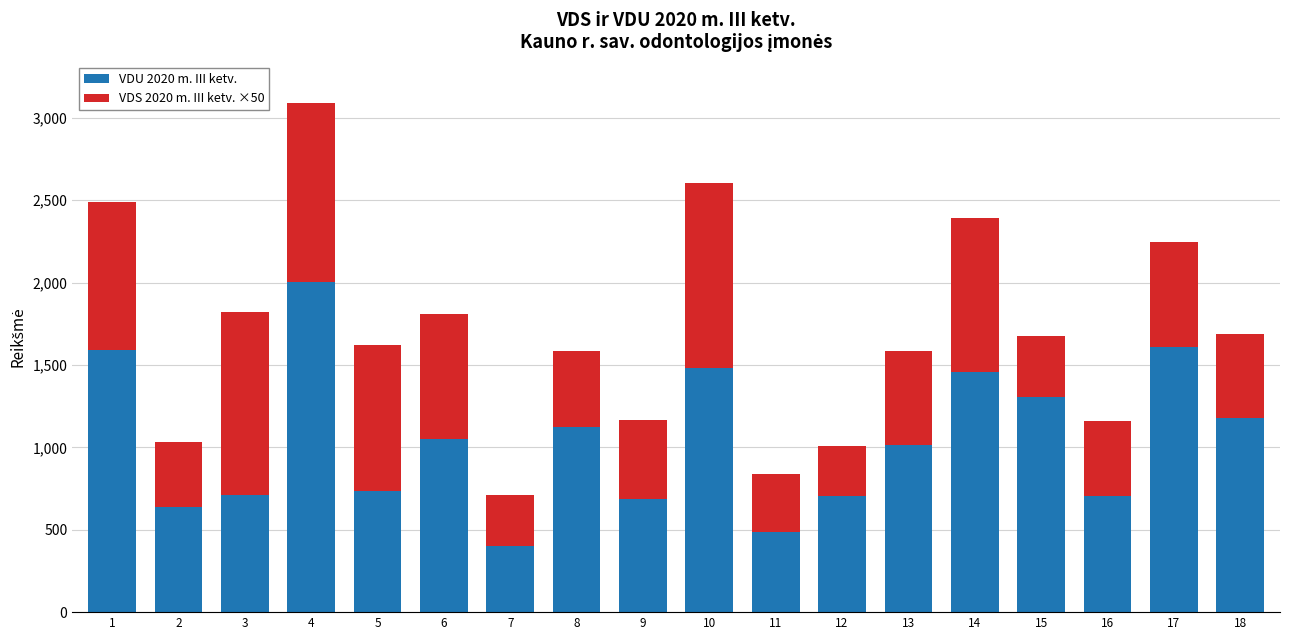

Where is VDU 2020 m. III ketv. nearest to the value 1204?

18